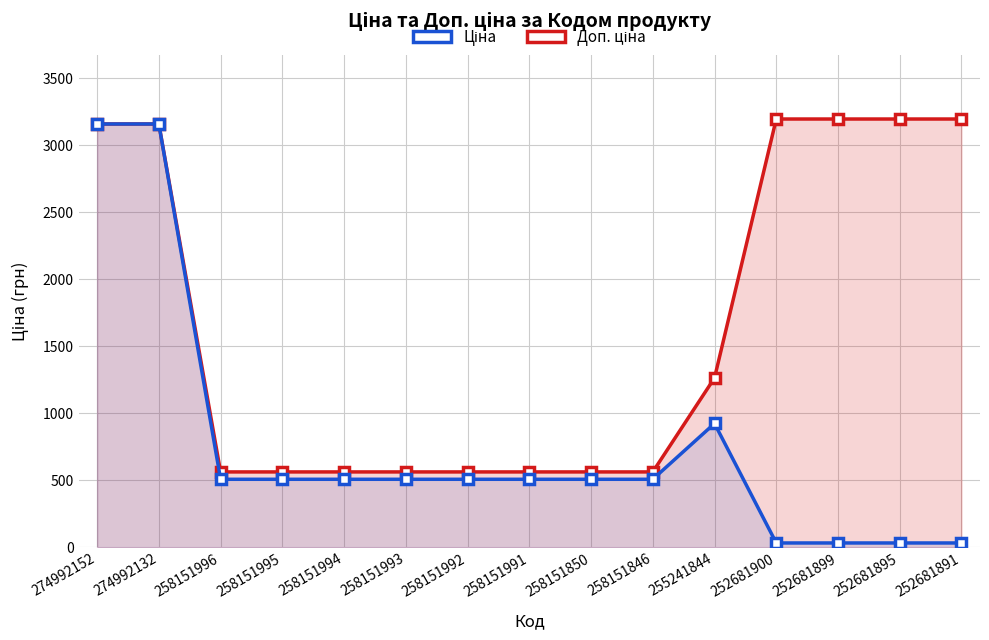

True or false: Доп. ціна and Ціна intersect in this chart.

False